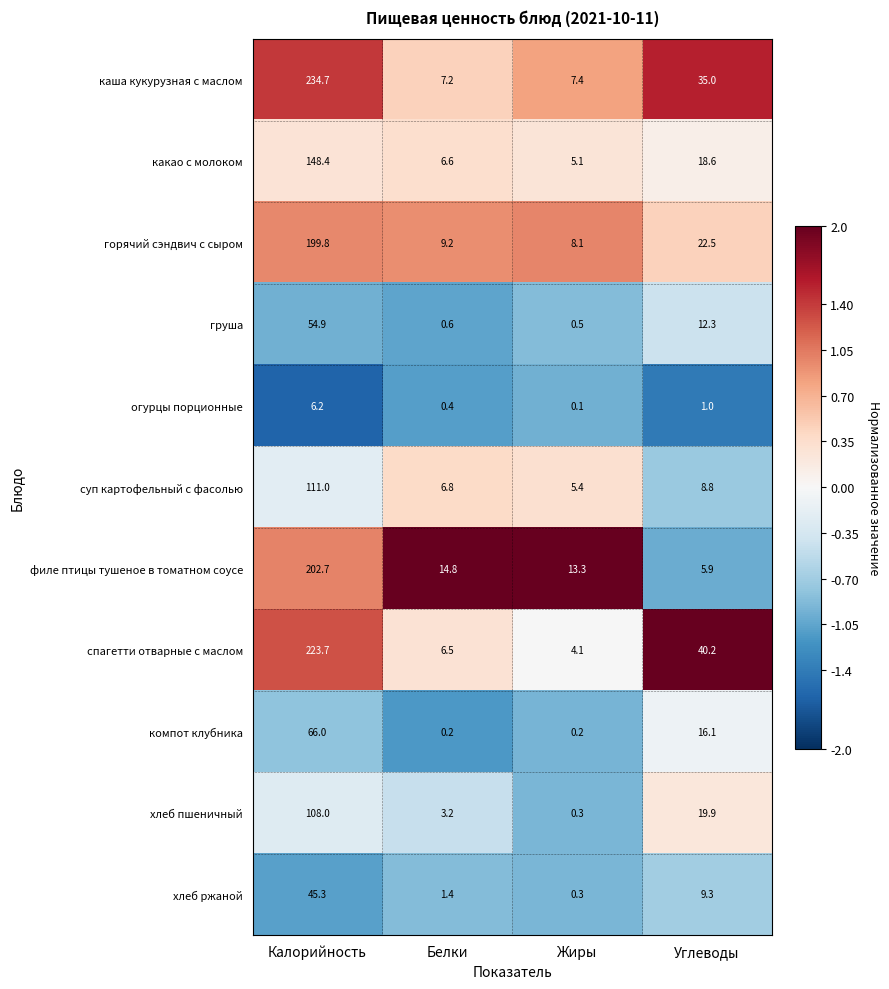

The value of каша кукурузная с маслом at Калорийность is 307.7. True or false?

False